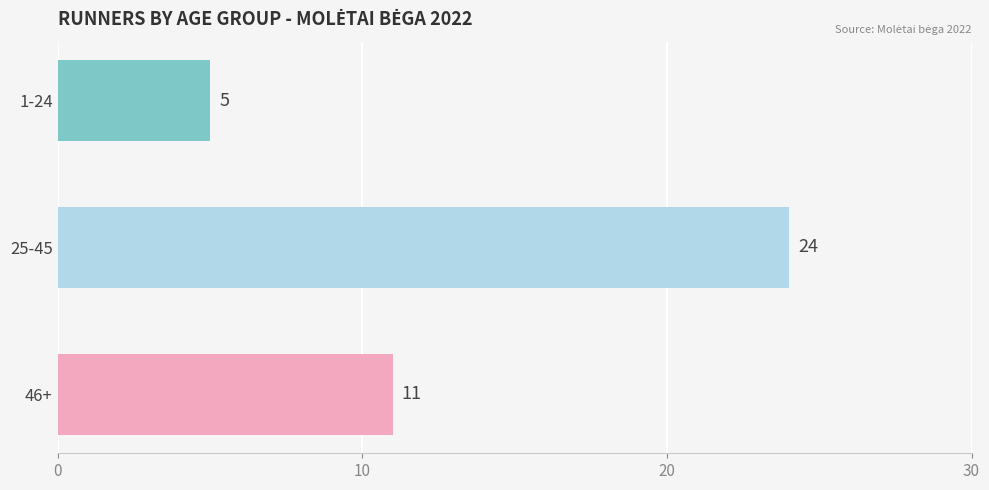

Rank the categories by value from highest to lowest.

25-45, 46+, 1-24